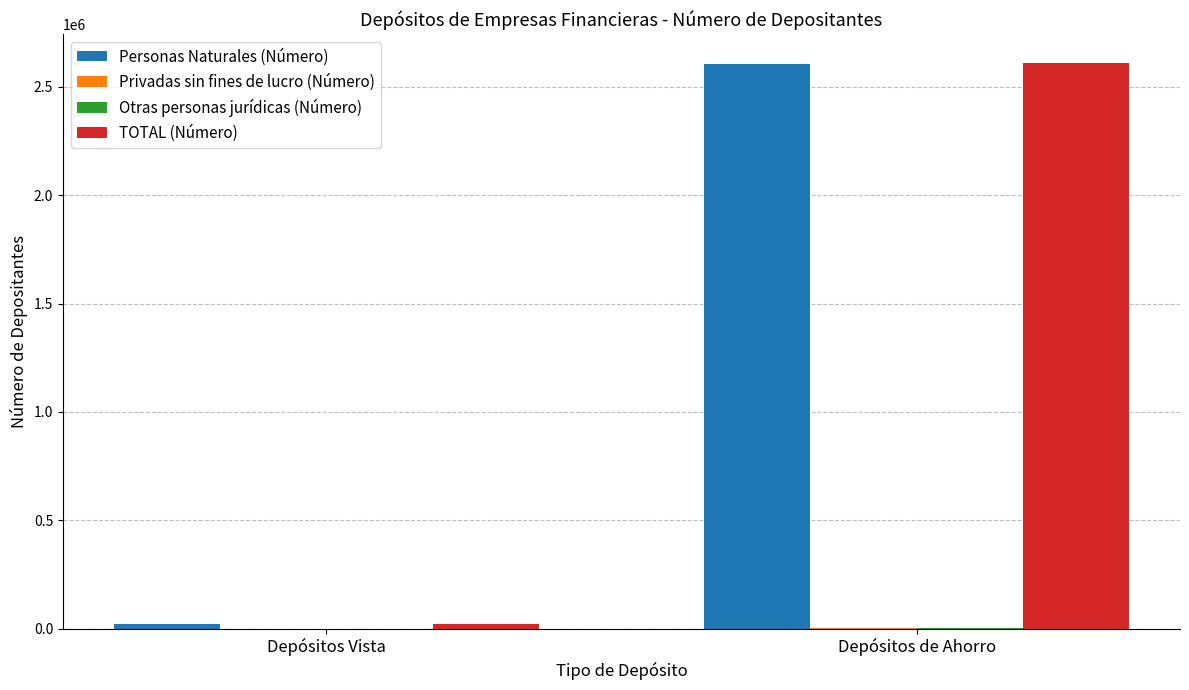

What is the greatest value displayed?

2612806